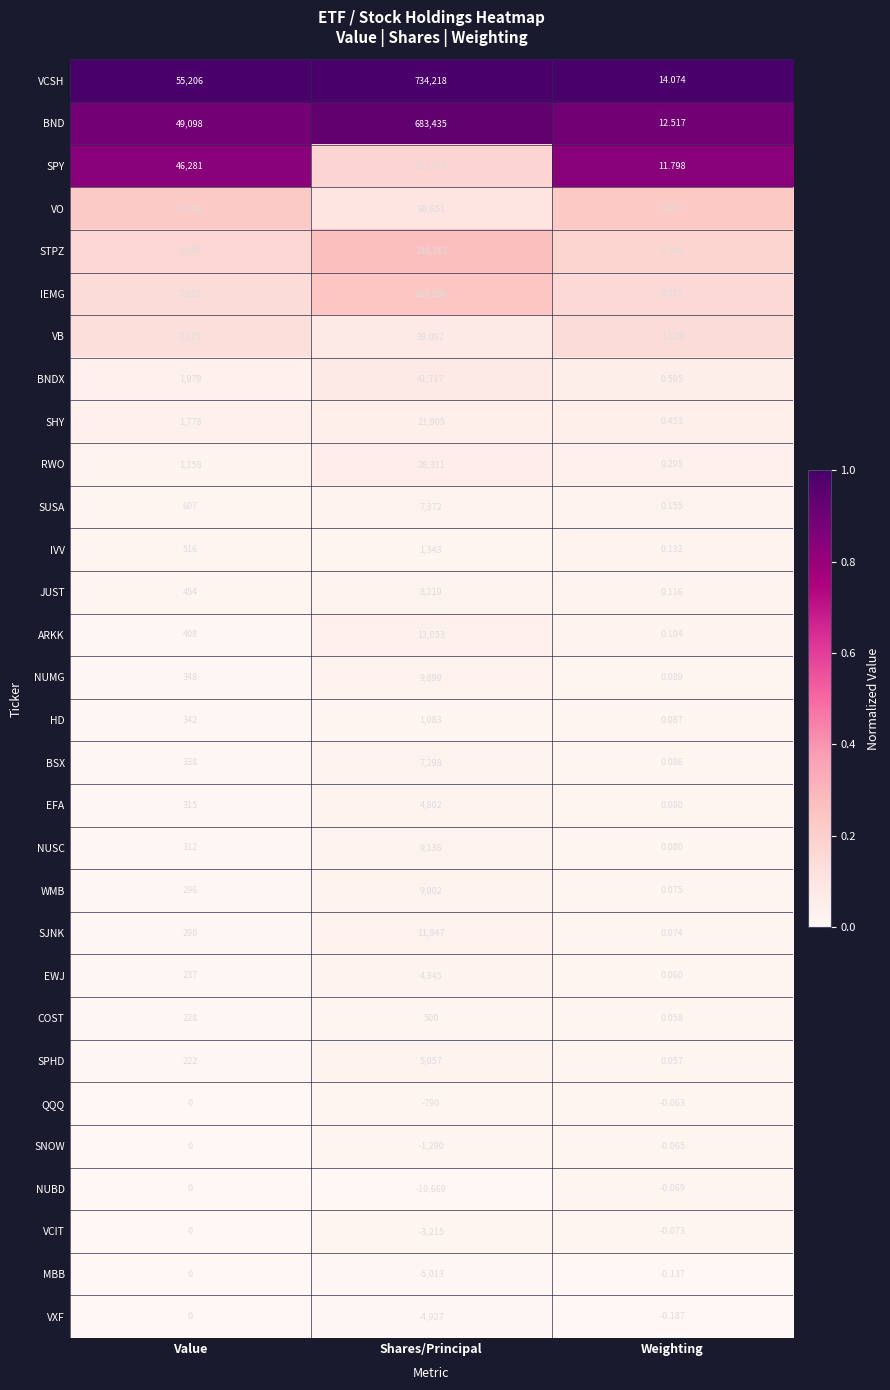

At which label is VCIT closest to -1607?

Weighting